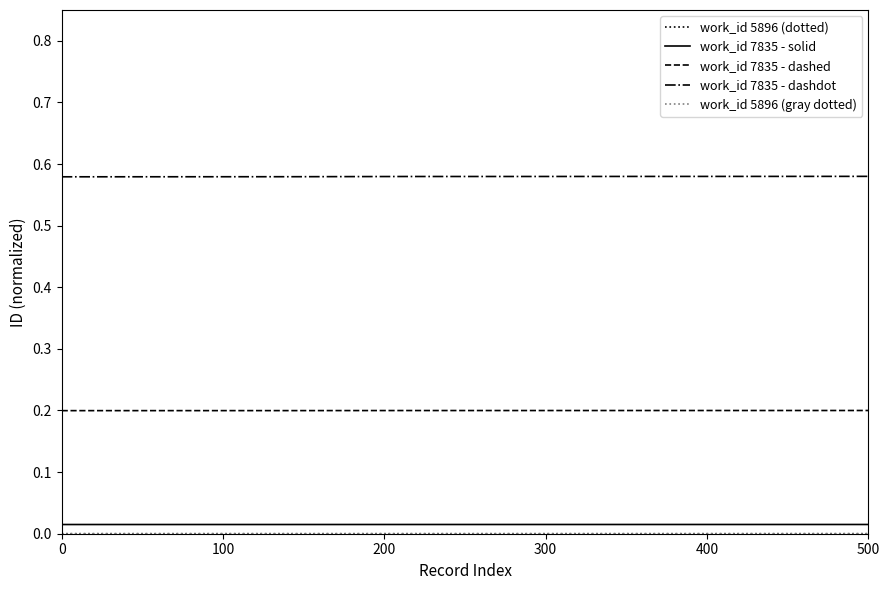

Is it true that work_id 7835 - dashed equals 0.2 at 0?

True